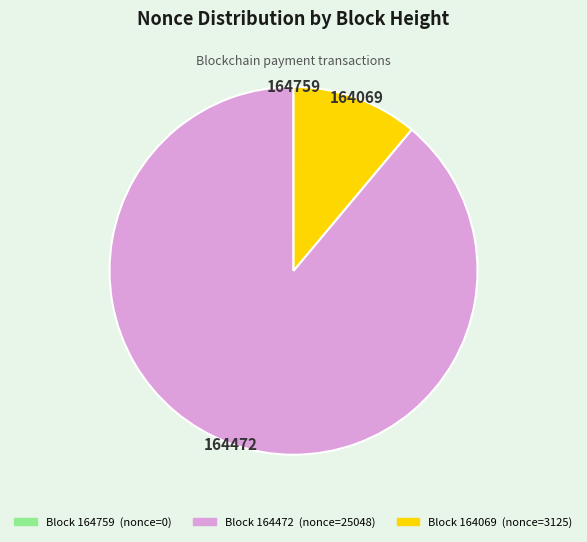

Is there a majority slice in this chart?

Yes